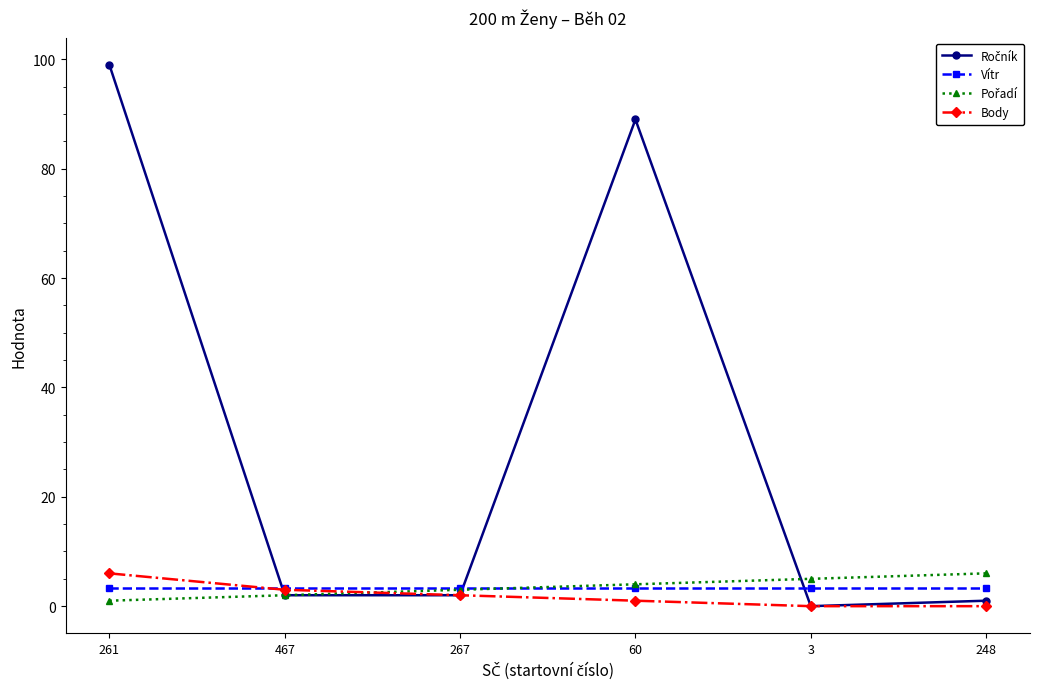

At which category is the sum across all series the highest?

261